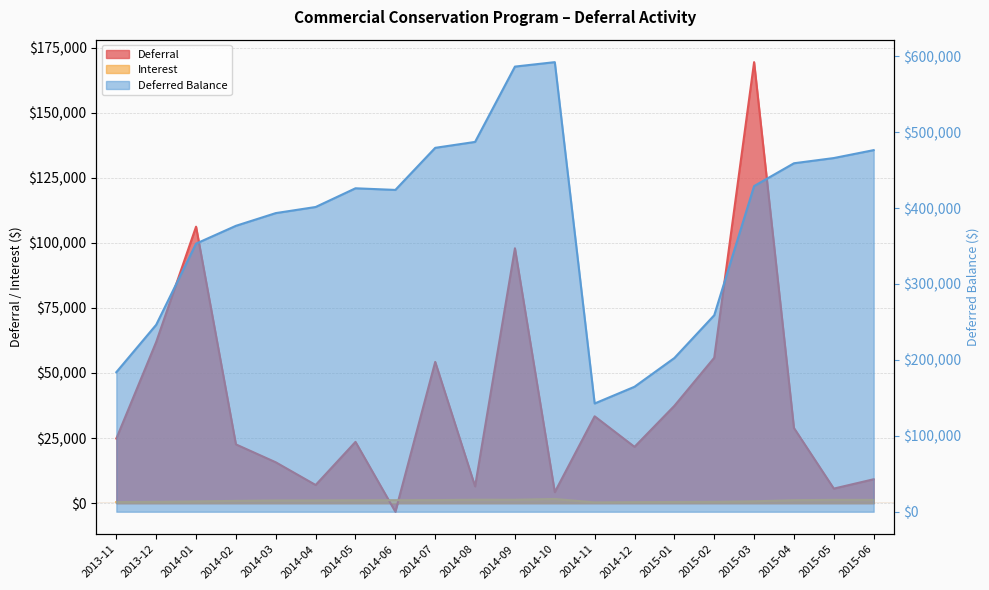

True or false: Deferral and Deferred Balance intersect in this chart.

False